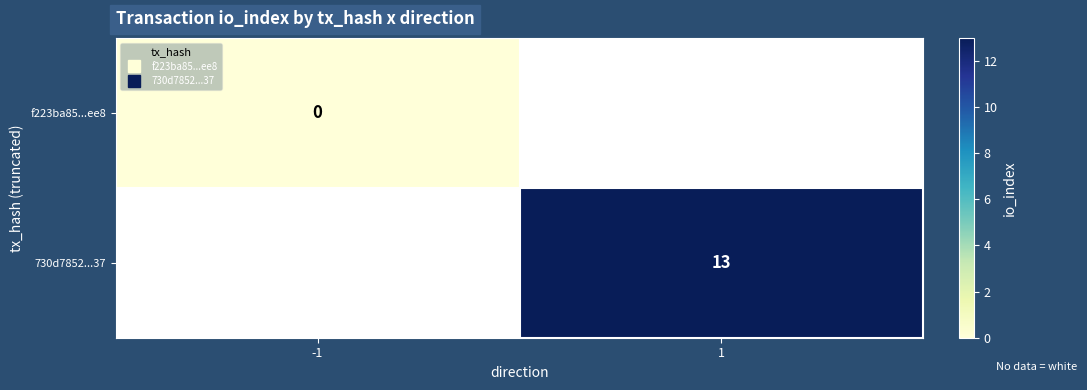

List the series in order of their peak value, lowest first.

f223ba85...ee8, 730d7852...37